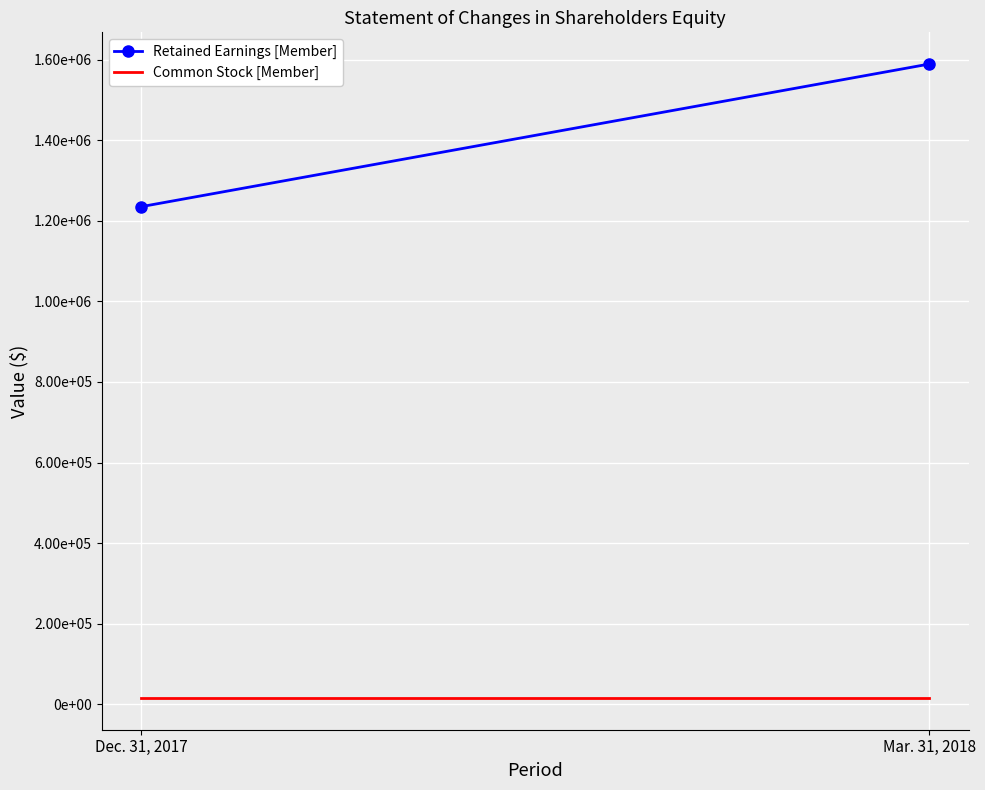

List the series in order of their peak value, lowest first.

Common Stock [Member], Retained Earnings [Member]